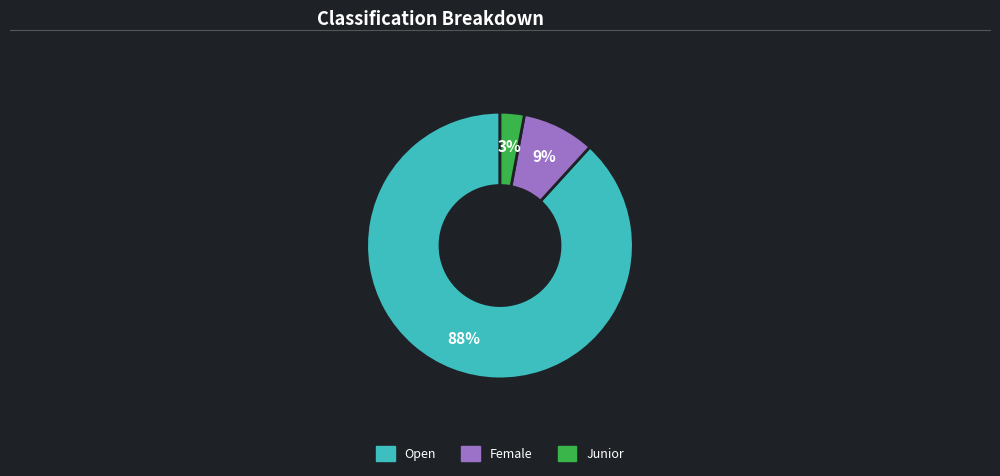

How many segments does this pie chart have?

3